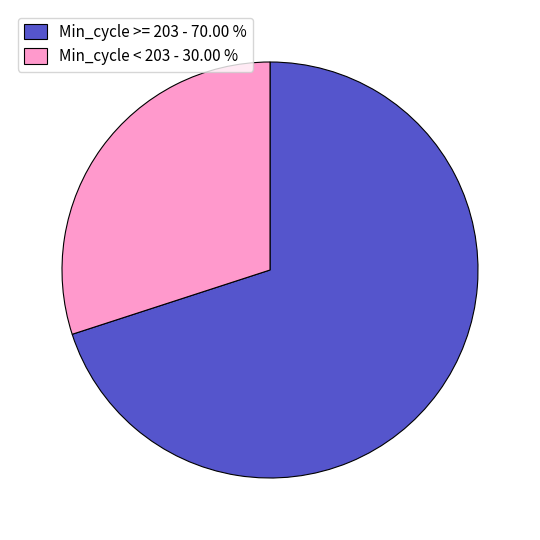

Do Min_cycle < 203 - 30.00 % and Min_cycle >= 203 - 70.00 % together represent more than half of the pie?

Yes